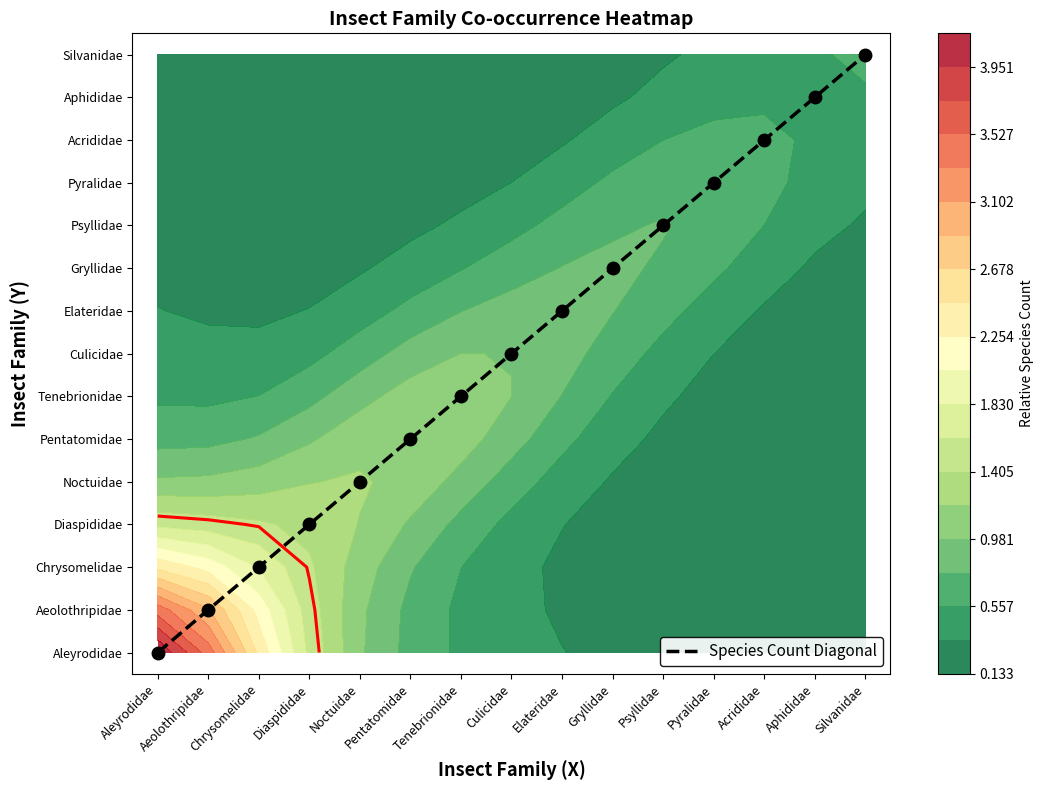

What is the difference between the values at Pyralidae and Pentatomidae?

6